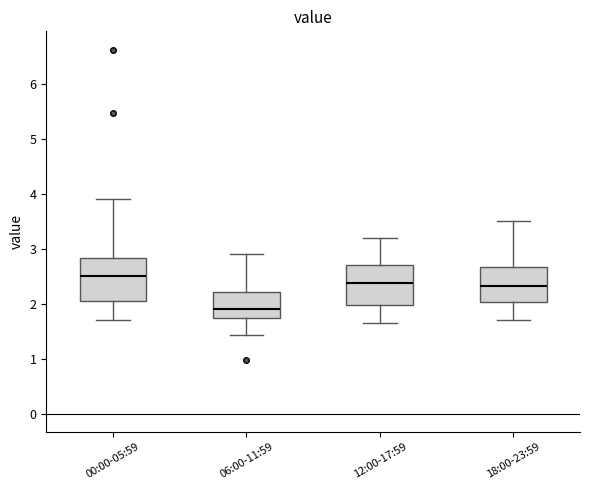

Which box's median line is the lowest?

06:00-11:59